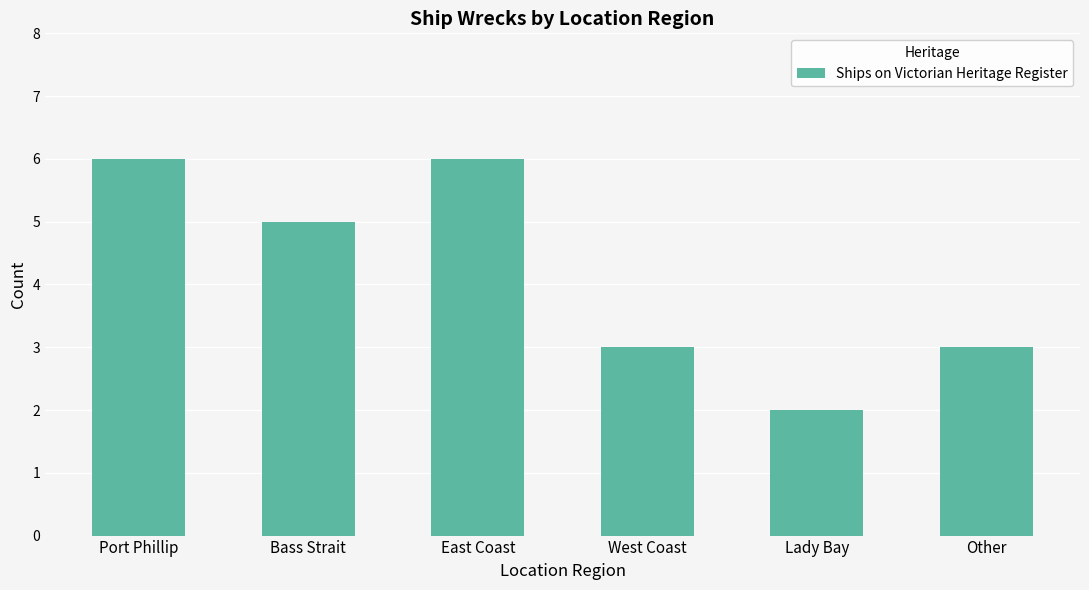

What is the label of the 6th bar from the right?

Port Phillip